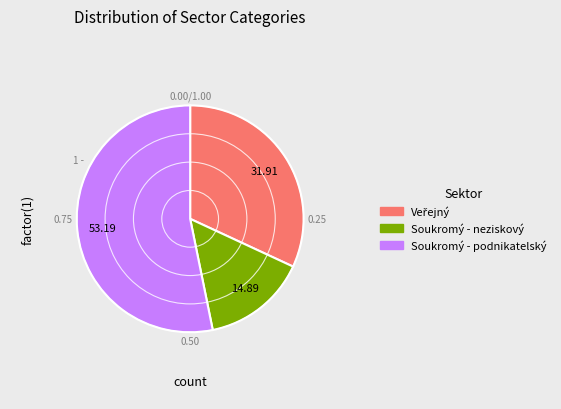

Does Soukromý - podnikatelský represent more than half of the total?

Yes